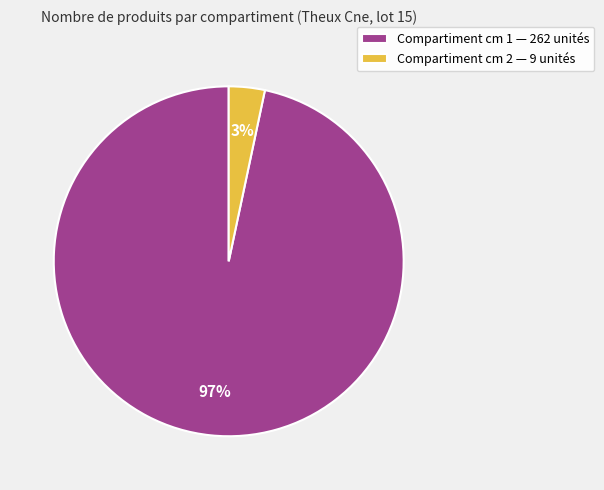

Is Compartiment cm 2 — 9 unités the majority of the pie?

No